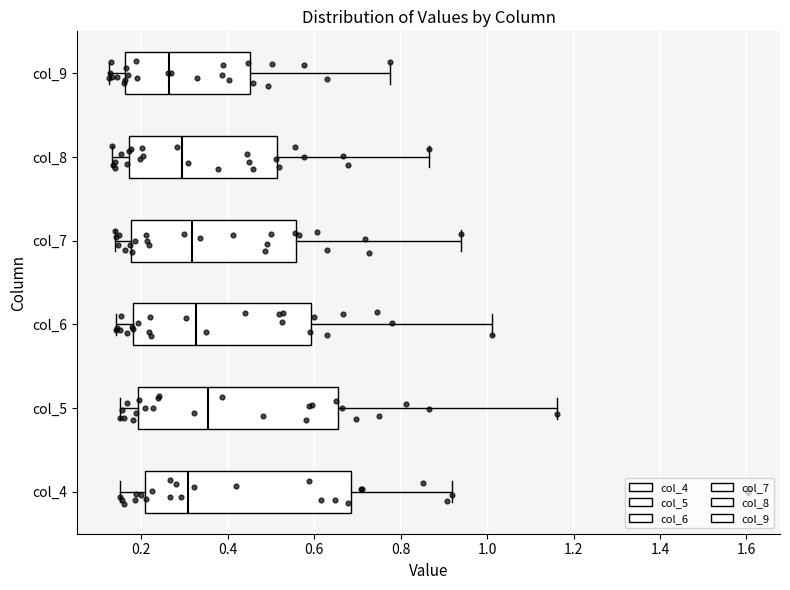

Reading bottom to top, transcribe this box plot: for each box, give where its median line is, the range the box spans, and where its two whiskers end, as read against the x-axis. The values are not printed on the chart, so give them approximately, as read against the axis.

col_4: median 0.30, box 0.20 to 0.68, whiskers 0.14 to 0.92
col_5: median 0.36, box 0.20 to 0.66, whiskers 0.16 to 1.16
col_6: median 0.32, box 0.18 to 0.60, whiskers 0.14 to 1.02
col_7: median 0.32, box 0.18 to 0.56, whiskers 0.14 to 0.94
col_8: median 0.30, box 0.18 to 0.52, whiskers 0.14 to 0.86
col_9: median 0.26, box 0.16 to 0.46, whiskers 0.12 to 0.78